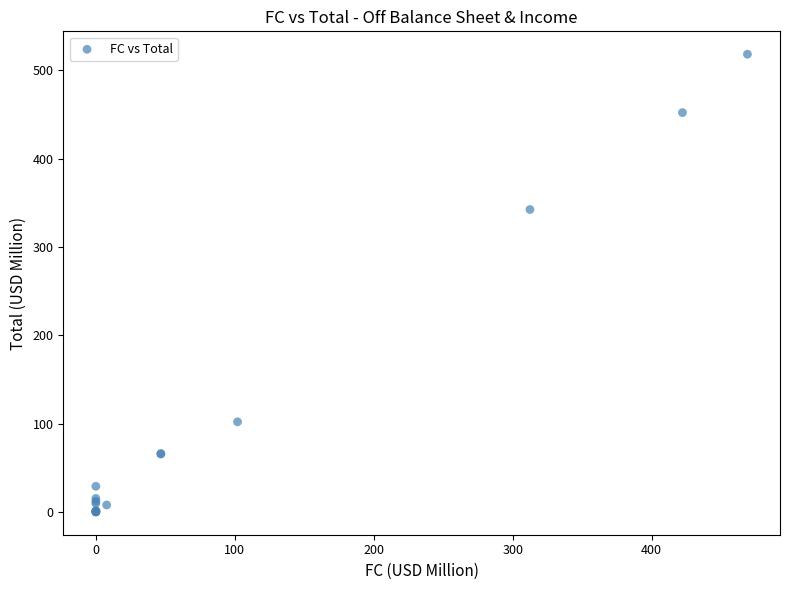

What Y value in the scatter plot is closest to 259?

342.5